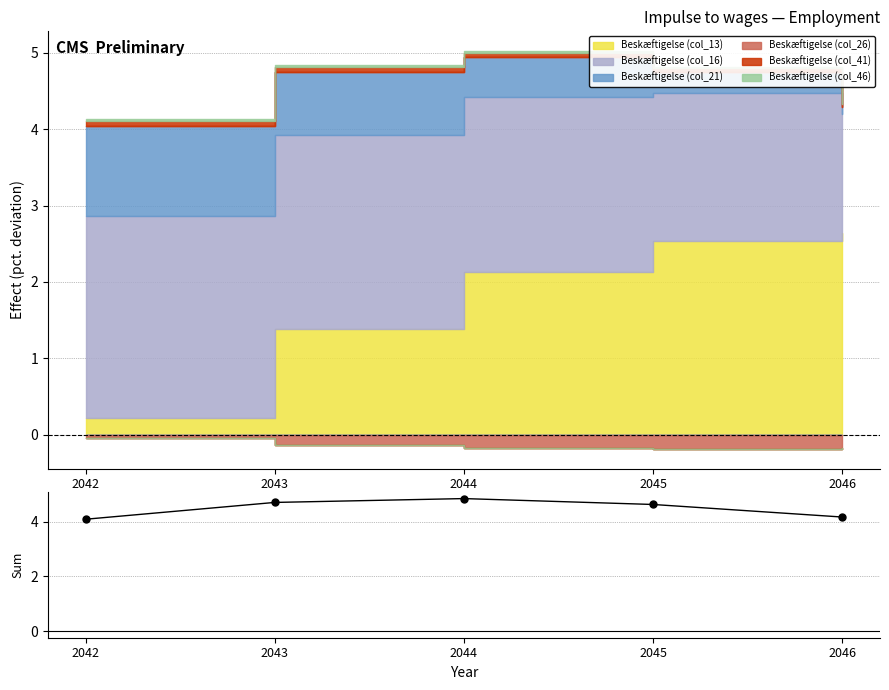

True or false: Beskæftigelse (col_46) and Beskæftigelse (col_13) cross at least once.

False